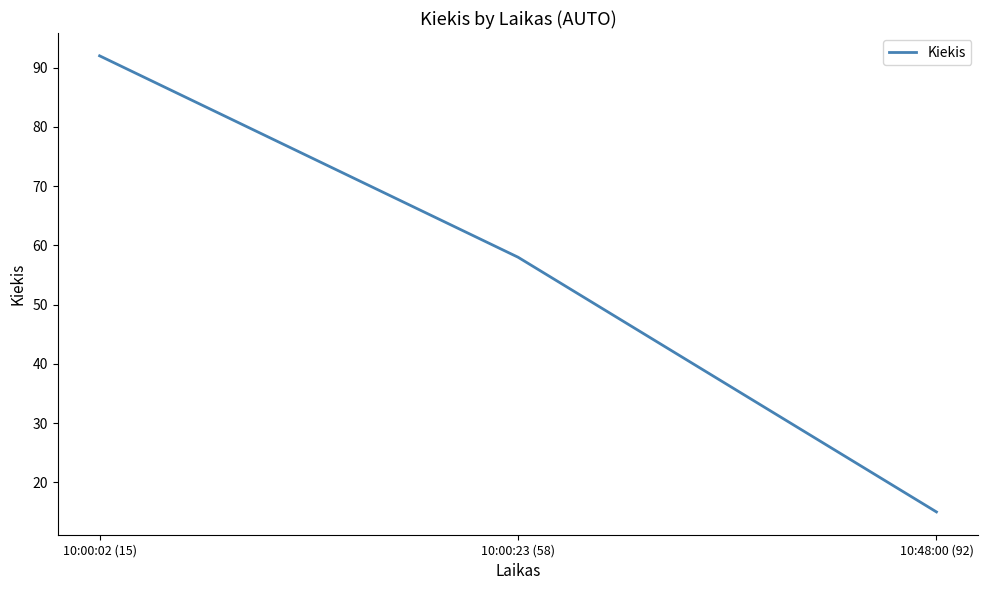

List the labels in order of value, largest first.

10:00:02 (15), 10:00:23 (58), 10:48:00 (92)